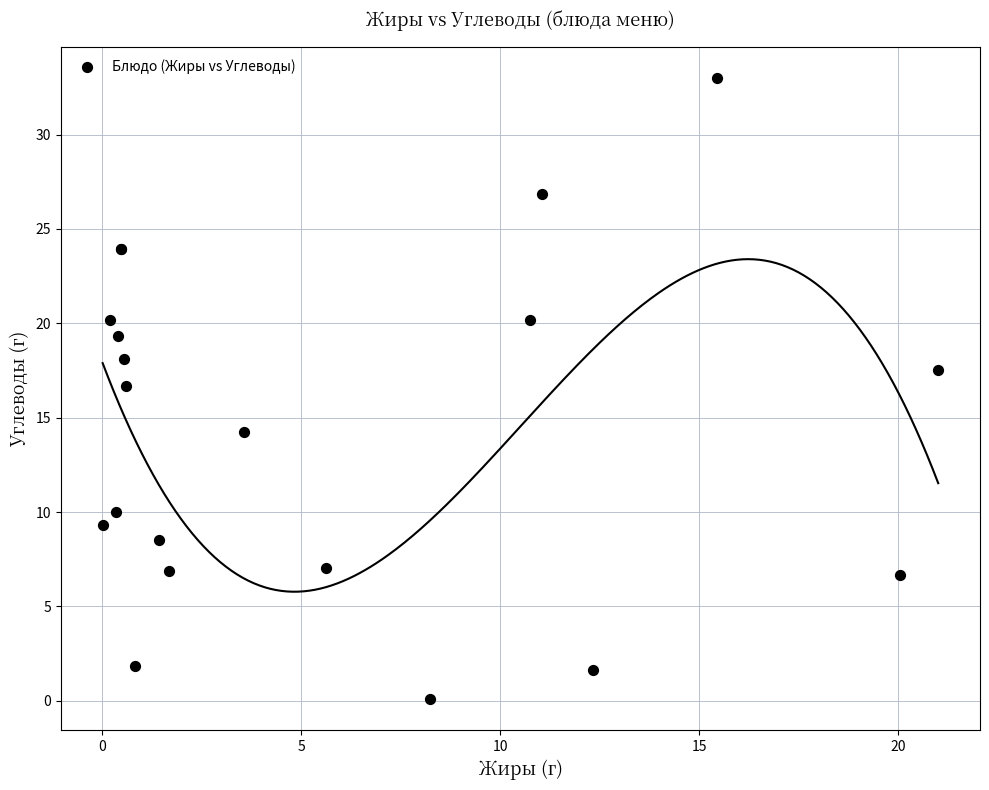

What Y value in the scatter plot is closest to 16?

16.7